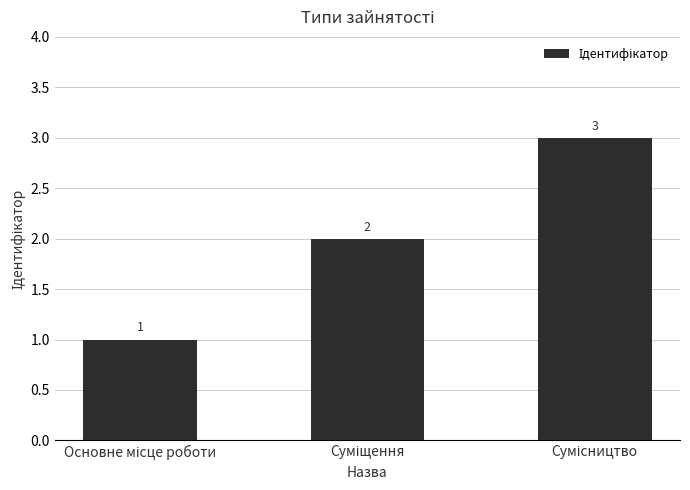

What is the greatest value displayed?

3